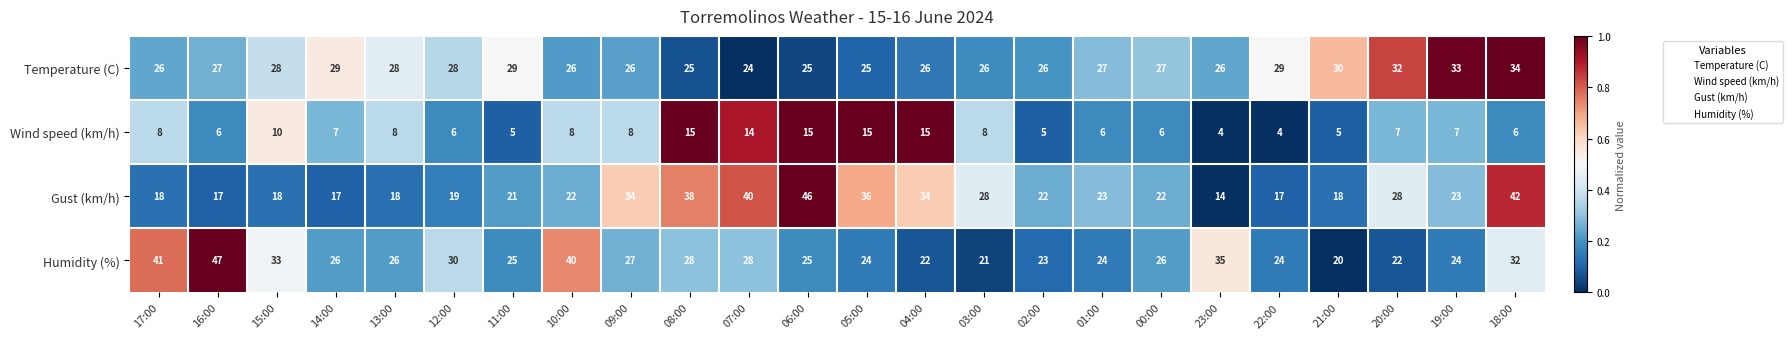

What is the maximum value shown in the chart?

47